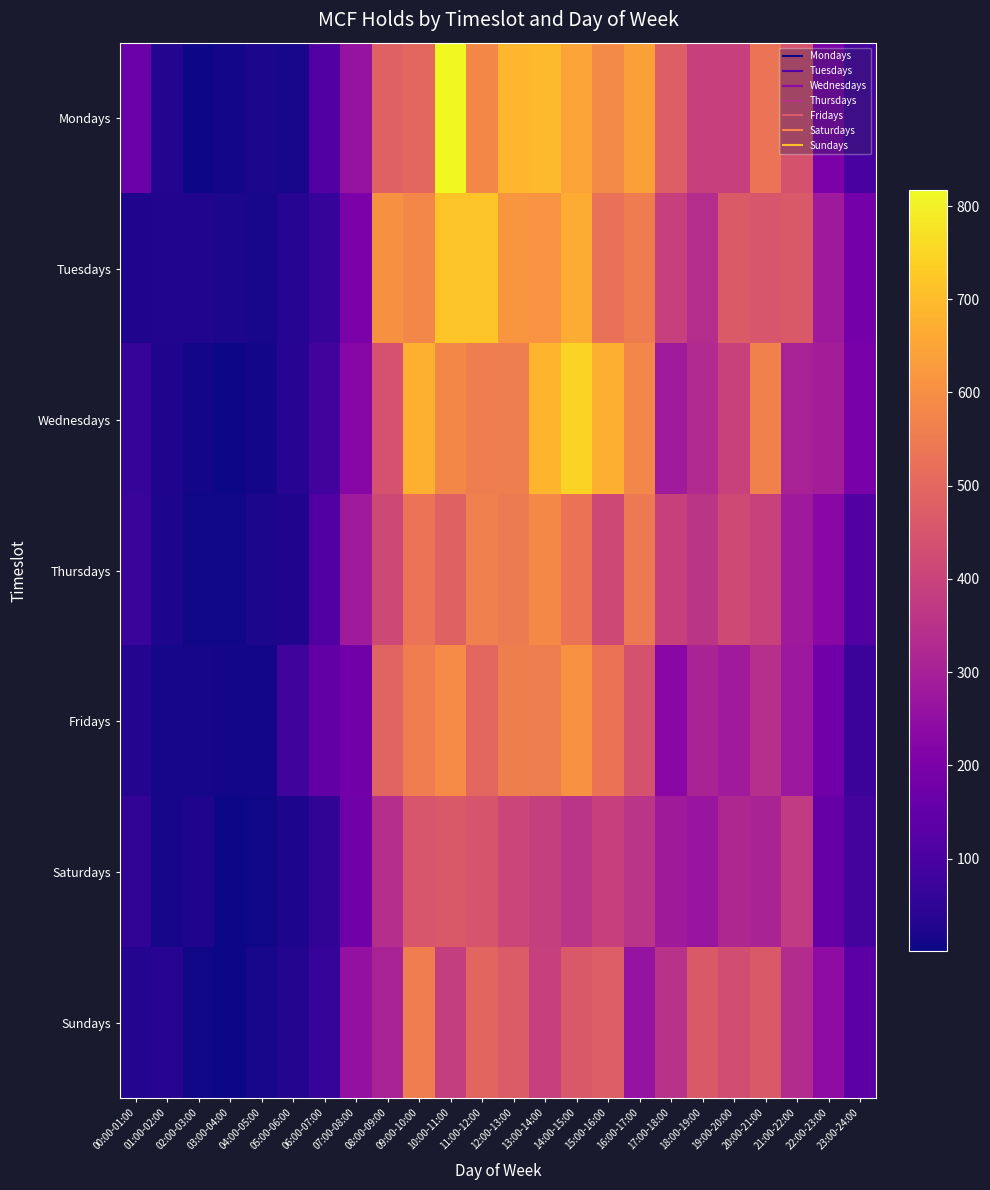

At 01:00-02:00, list the series in order from largest to smallest.

Sundays, Mondays, Tuesdays, Wednesdays, Thursdays, Saturdays, Fridays